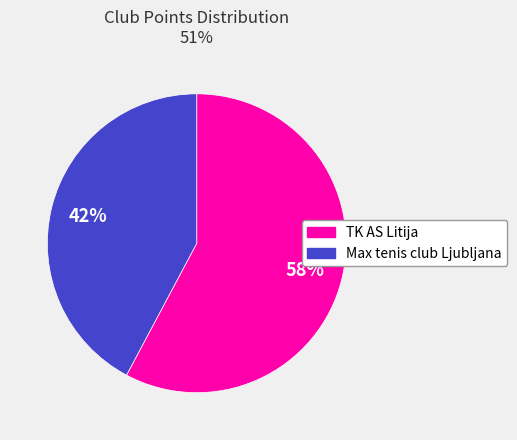

Count the number of slices in the pie.

2